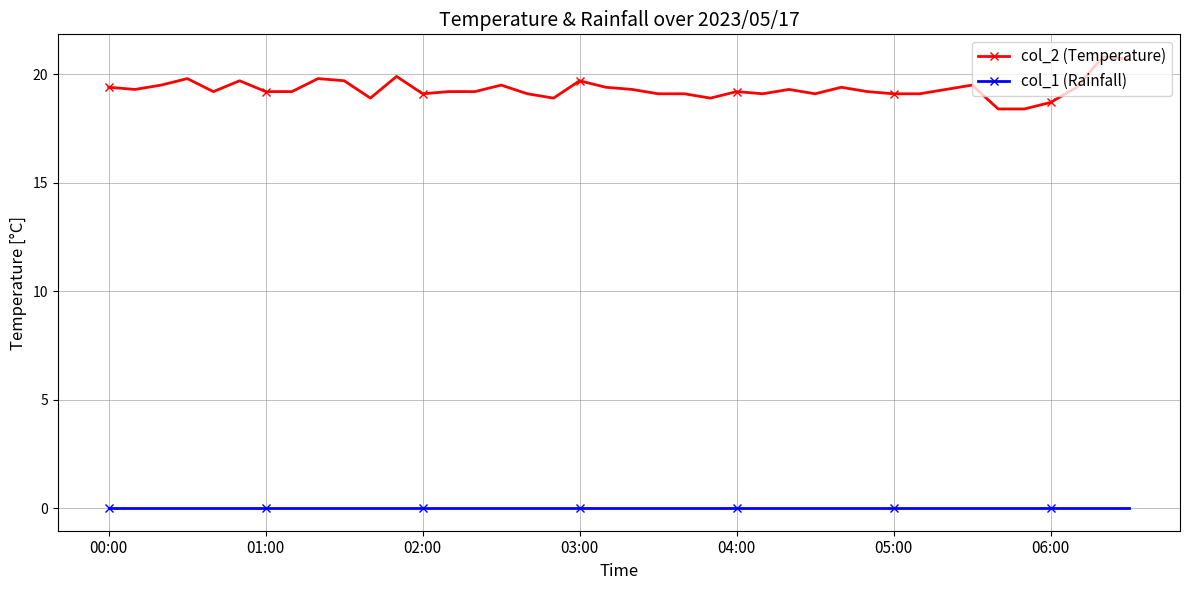

Which series has the largest total across all categories?

col_2 (Temperature)